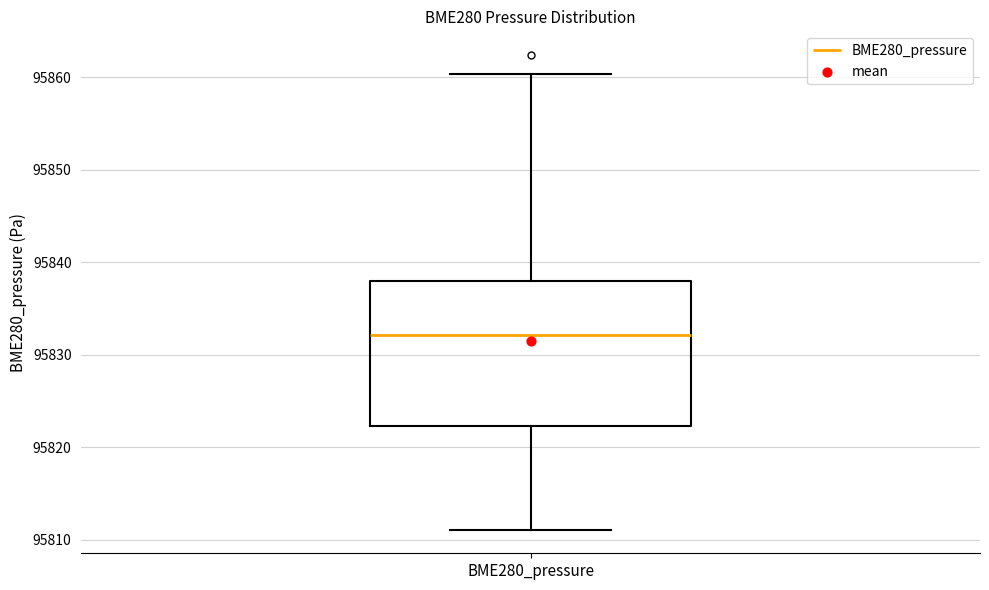

Where does the median line of the box for BME280_pressure sit on the y-axis? The values are not printed on the chart, so give them approximately, as read against the axis.

95832